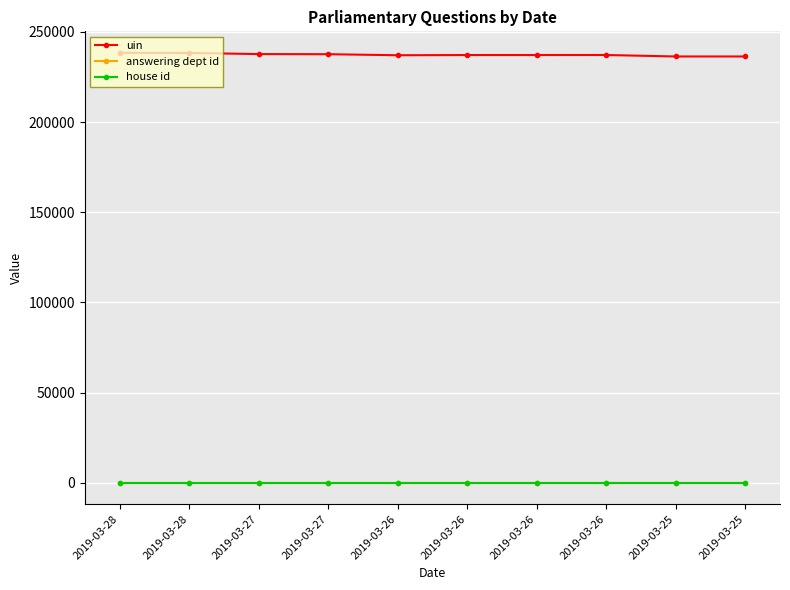

Where is answering dept id nearest to the value 10?

2019-03-28